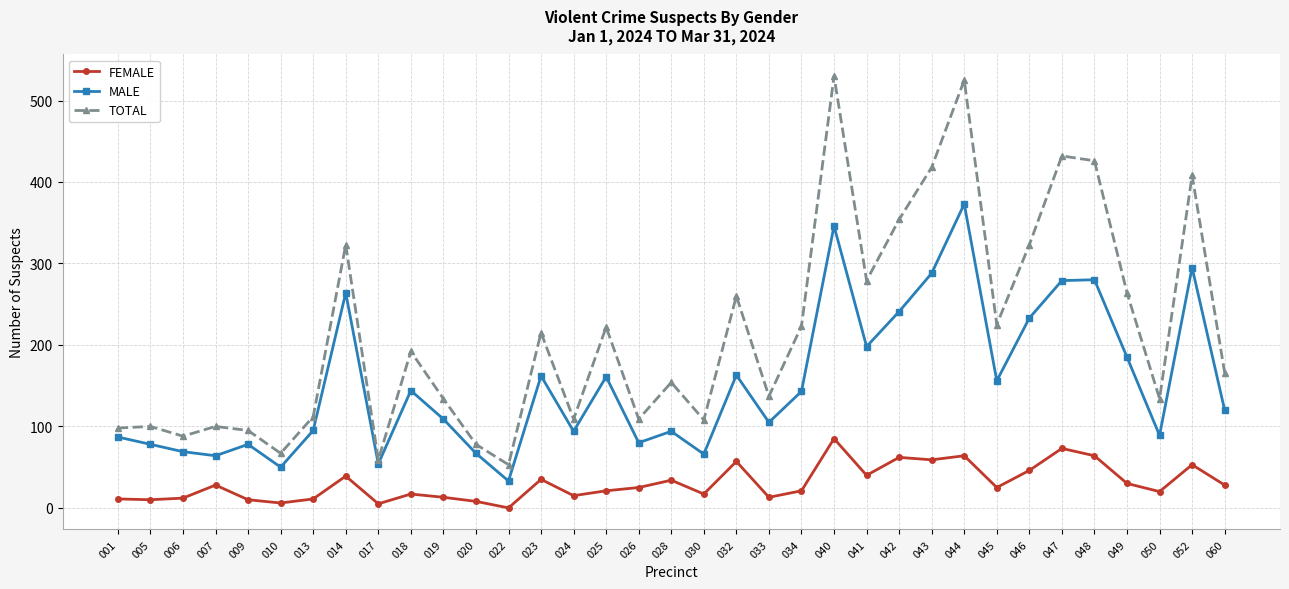

Which series has the largest total across all categories?

TOTAL